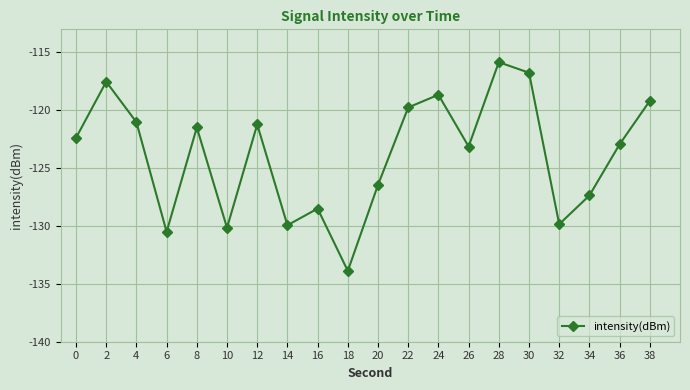

What is the change in value from 0 to 14?

-7.6